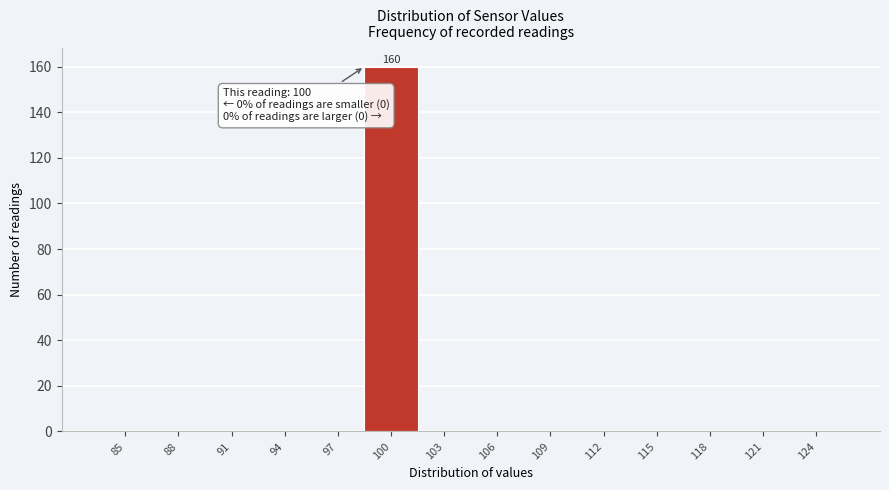

Reading right to left, transcribe all the data shown in this chart.

124=0	121=0	118=0	115=0	112=0	109=0	106=0	103=0	100=160	97=0	94=0	91=0	88=0	85=0